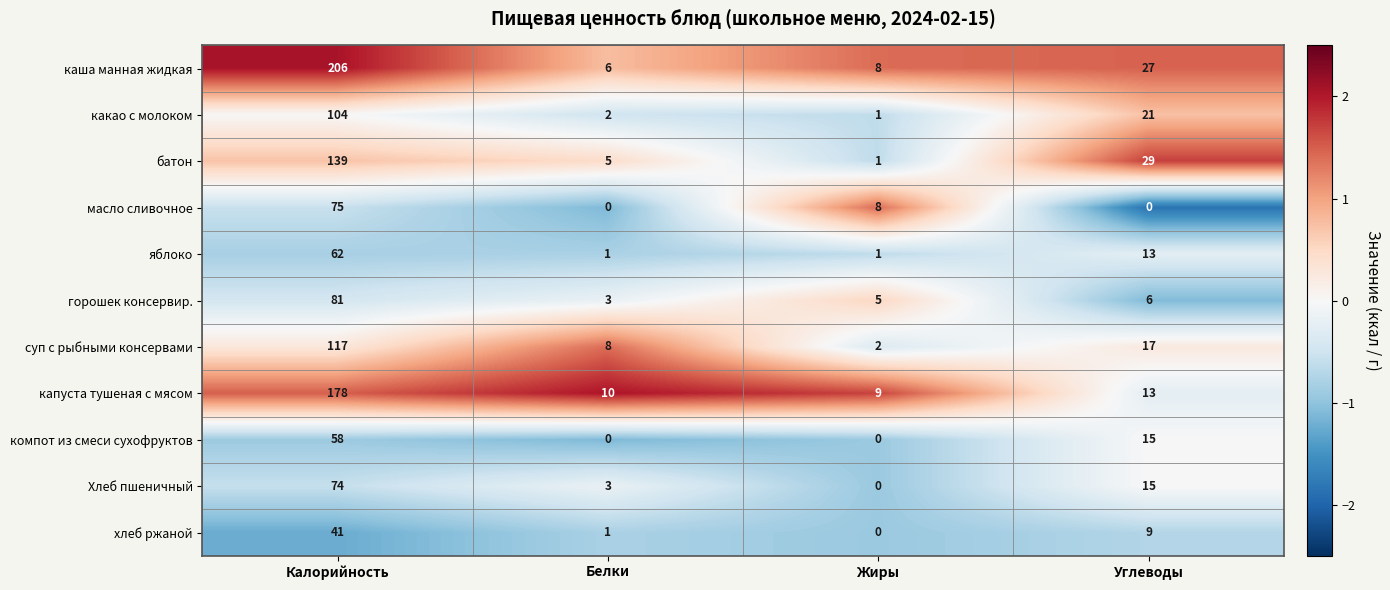

Which series has the largest range (max minus min)?

каша манная жидкая